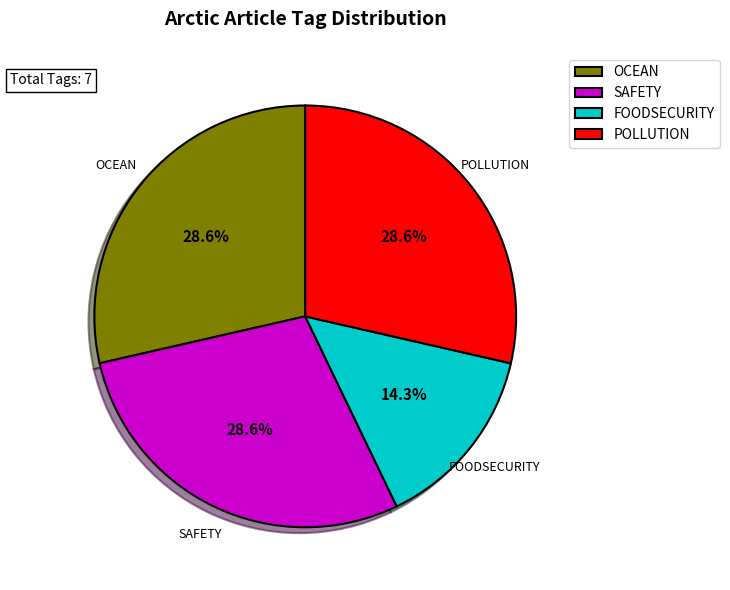

What percentage do SAFETY and OCEAN together represent?

57.1%